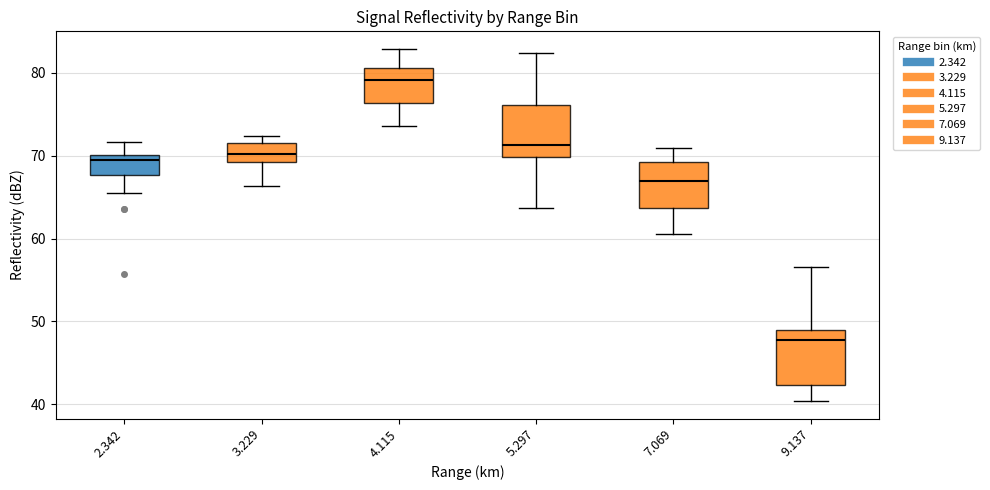

Which box's median line is the highest?

4.115